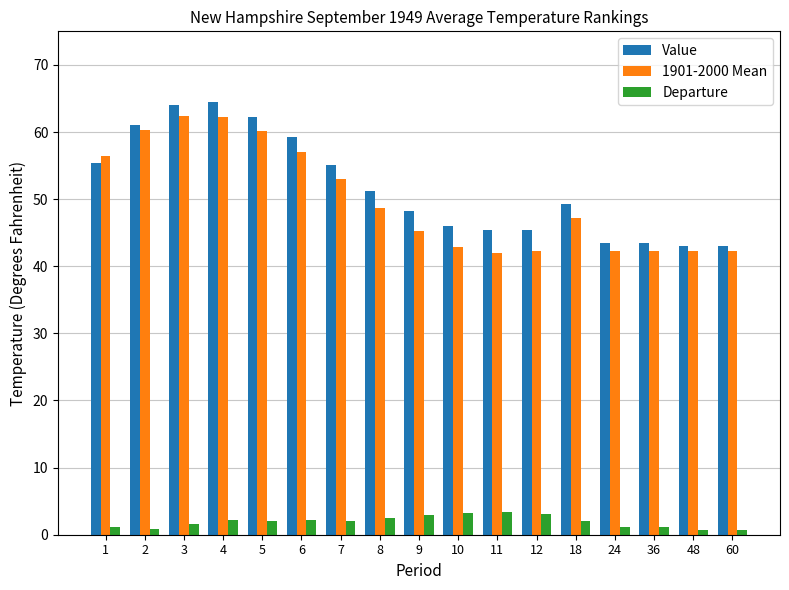

Which series has the widest spread of values?

Value